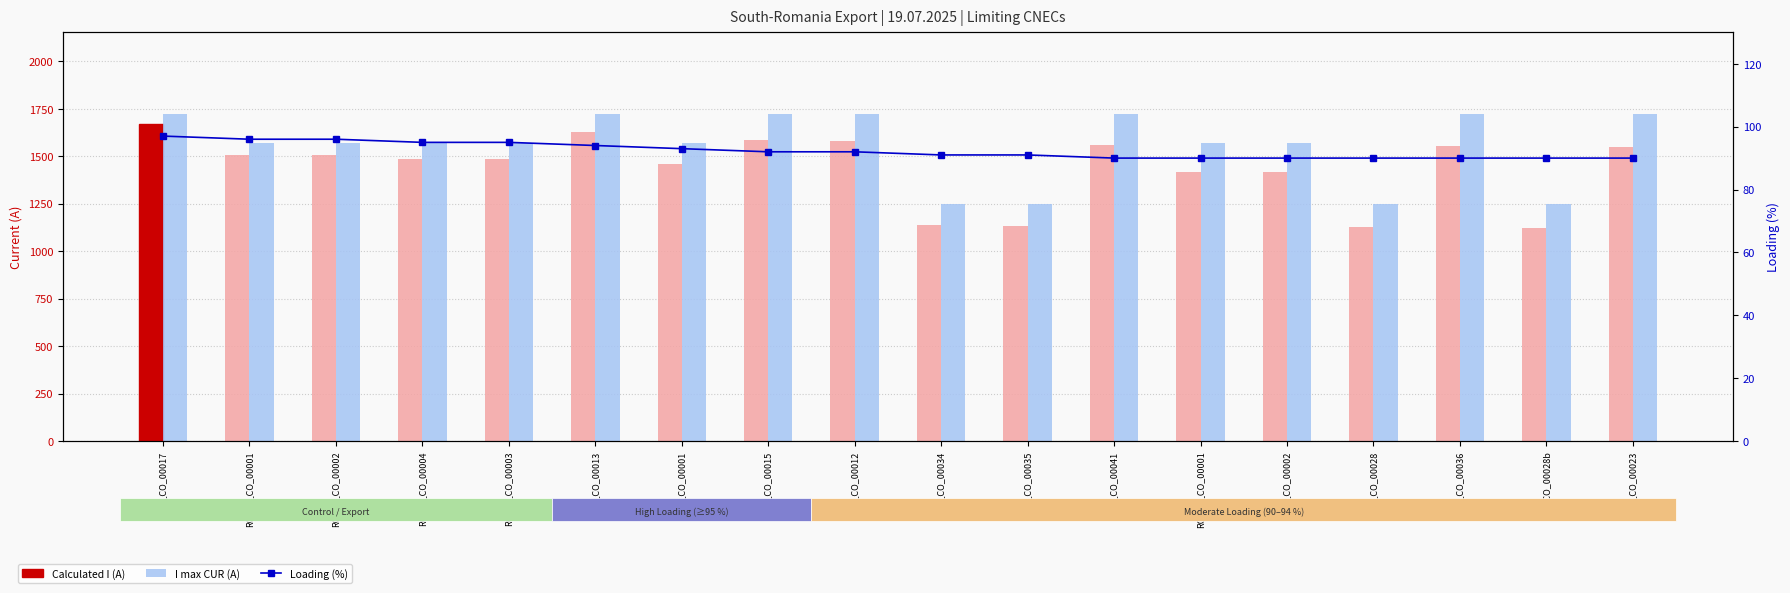

Reading left to right, extract all data points from this chart.

Calculated I (A): 1672	1504	1504	1487	1486	1627	1460	1587	1578	1136	1135	1558	1419	1418	1128	1553	1124	1550
I max CUR (A): 1722	1570	1570	1570	1570	1722	1570	1722	1722	1248	1248	1722	1570	1570	1248	1722	1248	1722
Loading (%): 97	96	96	95	95	94	93	92	92	91	91	90	90	90	90	90	90	90